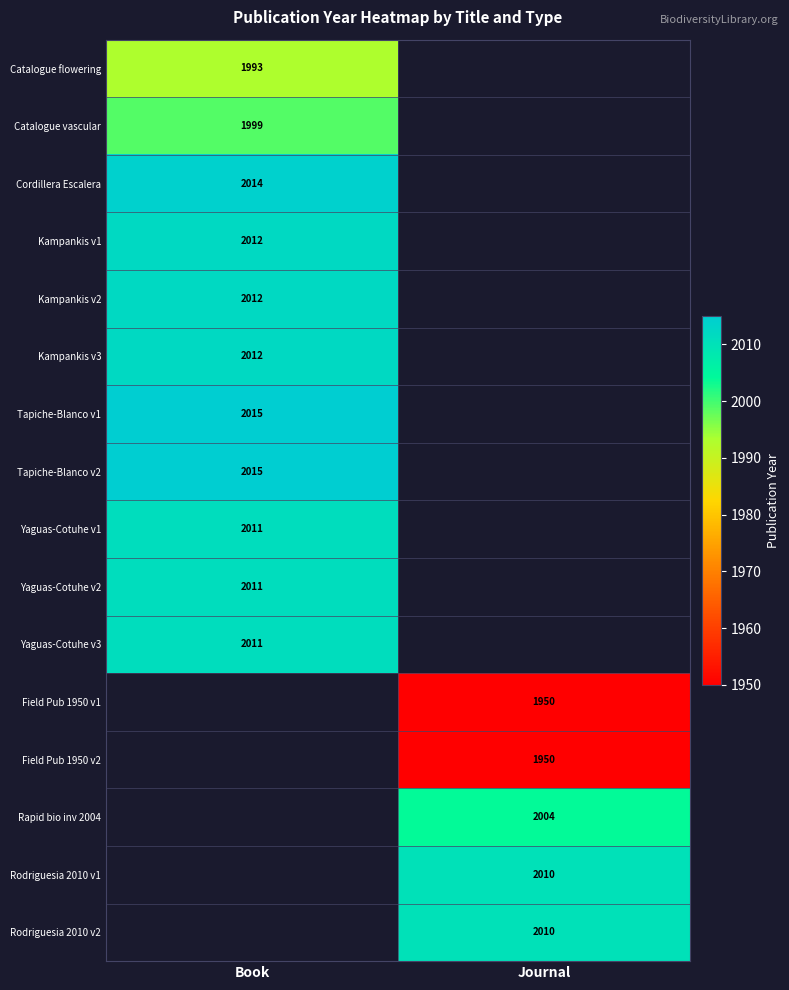

Is the value of Rodriguesia 2010 v2 at Journal greater than the value of Field Pub 1950 v2 at Journal?

Yes